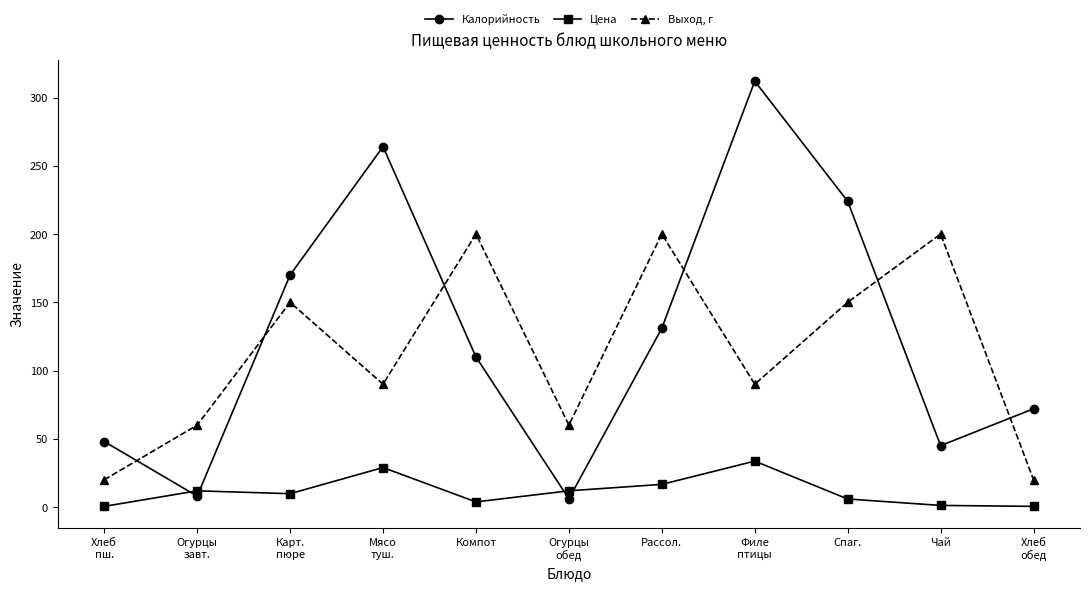

True or false: Выход, г and Калорийность intersect in this chart.

True